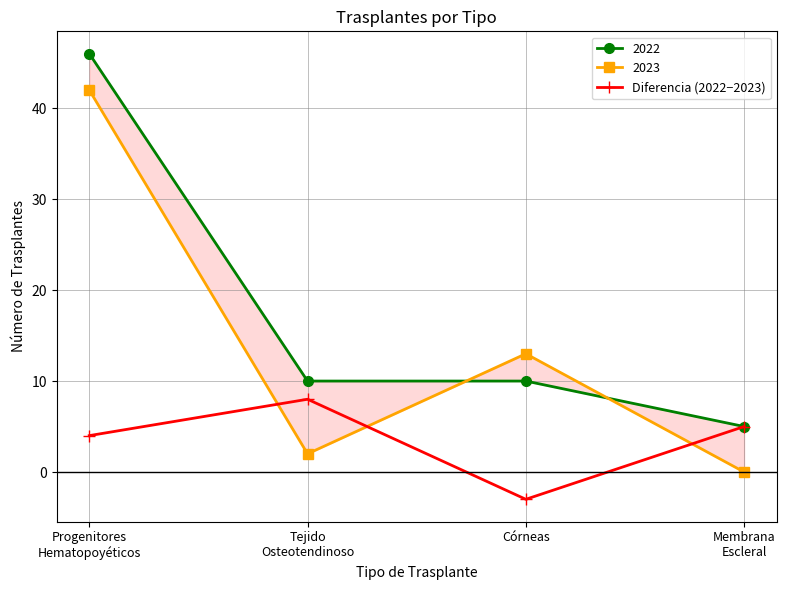

At which label does Diferencia (2022−2023) reach its minimum?

Córneas